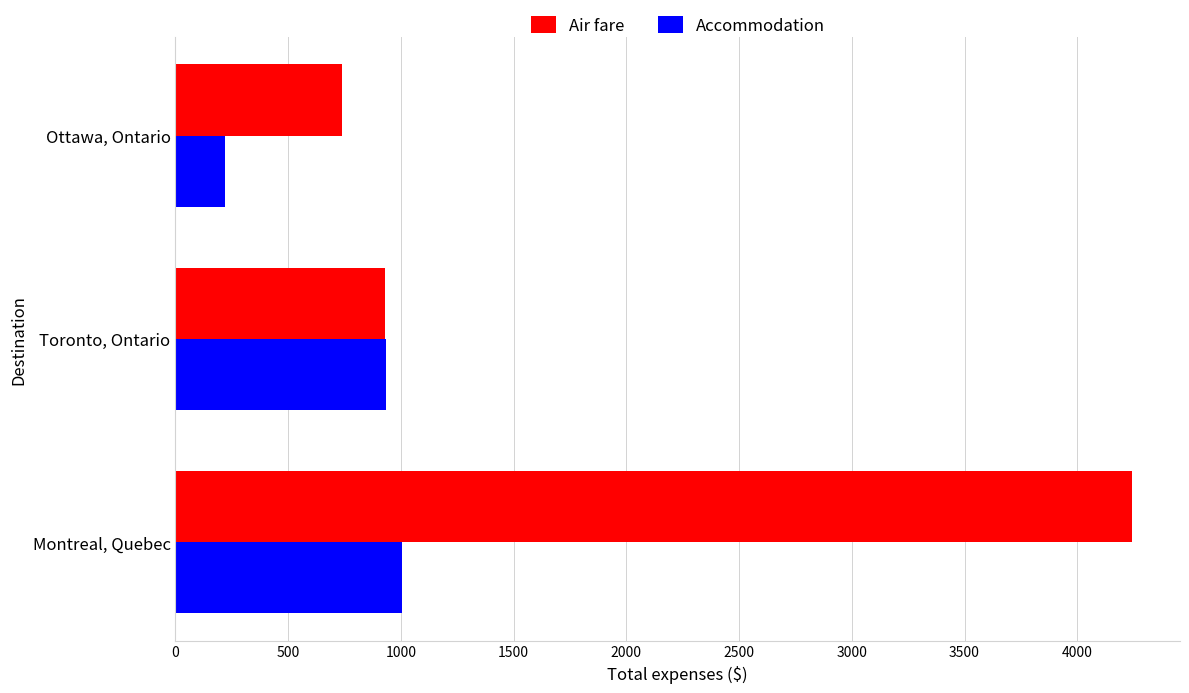

List the series in order of their peak value, lowest first.

Accommodation, Air fare